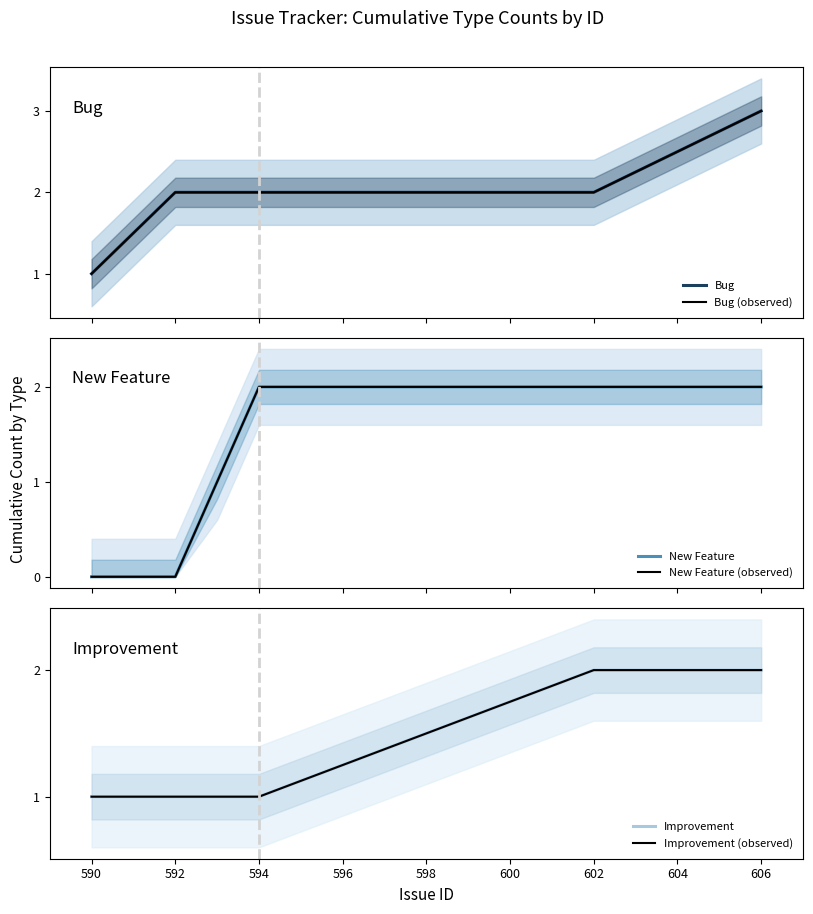

True or false: Bug has more than 0 points higher than both neighbors.

False